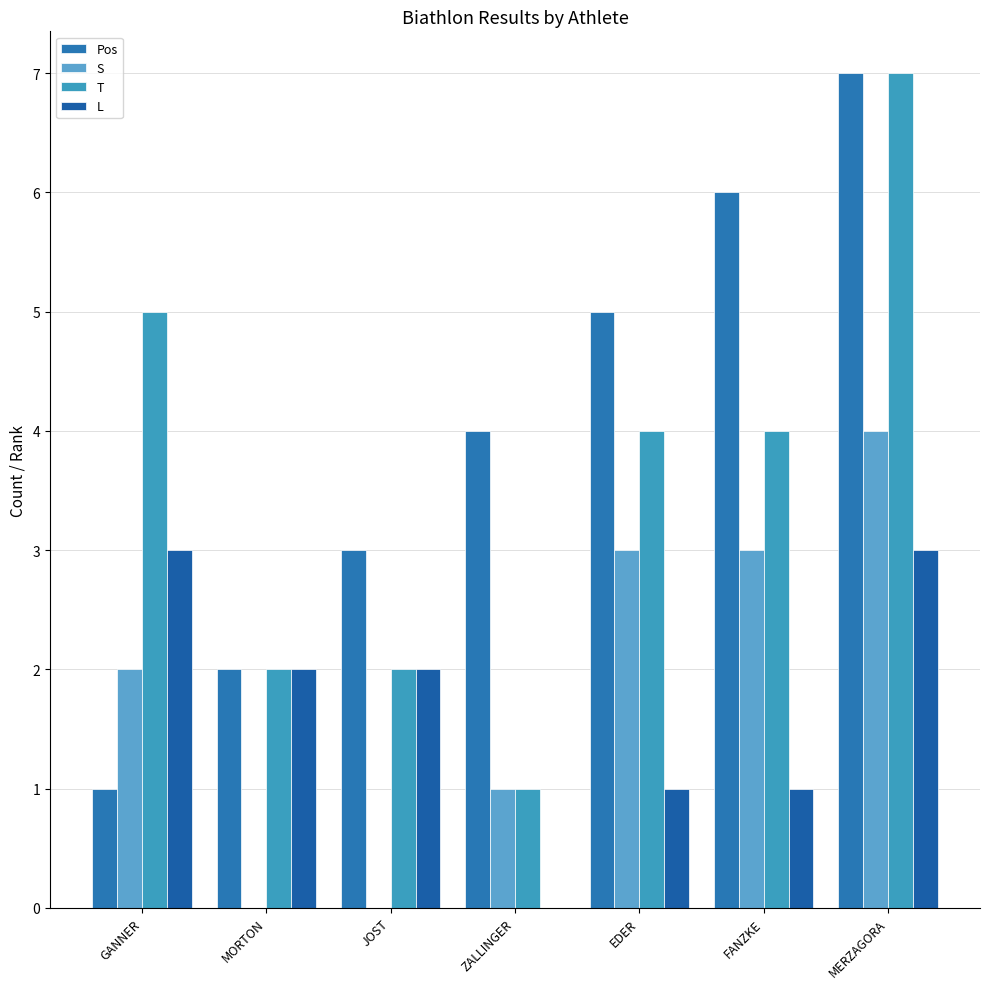

What is the sum of all S values?

13